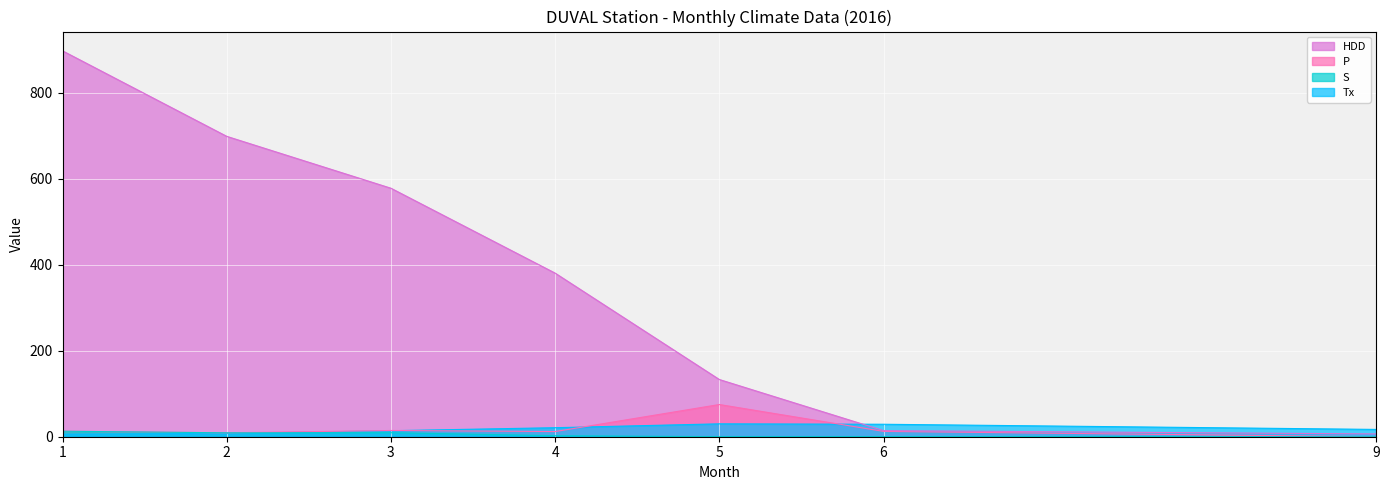

How many lines are shown in the chart?

4